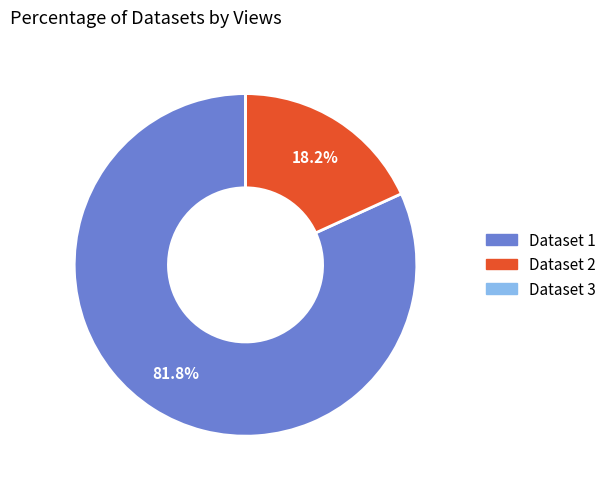

Is there any slice that represents more than half of the pie?

Yes